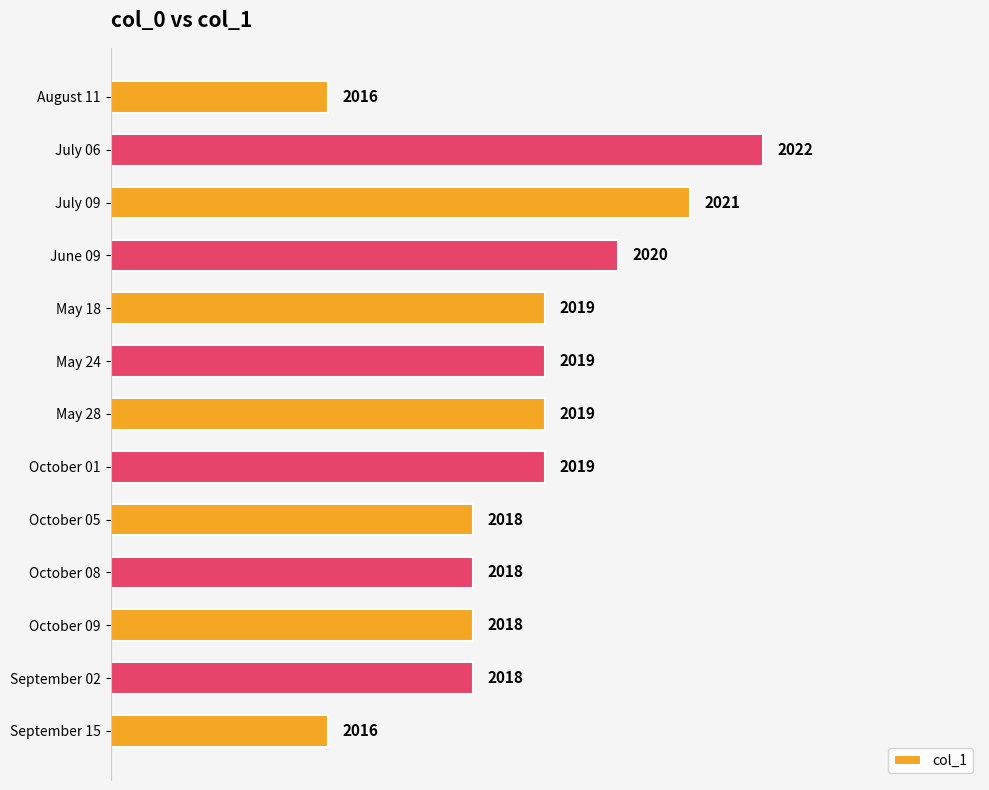

What is the greatest value displayed?

2022